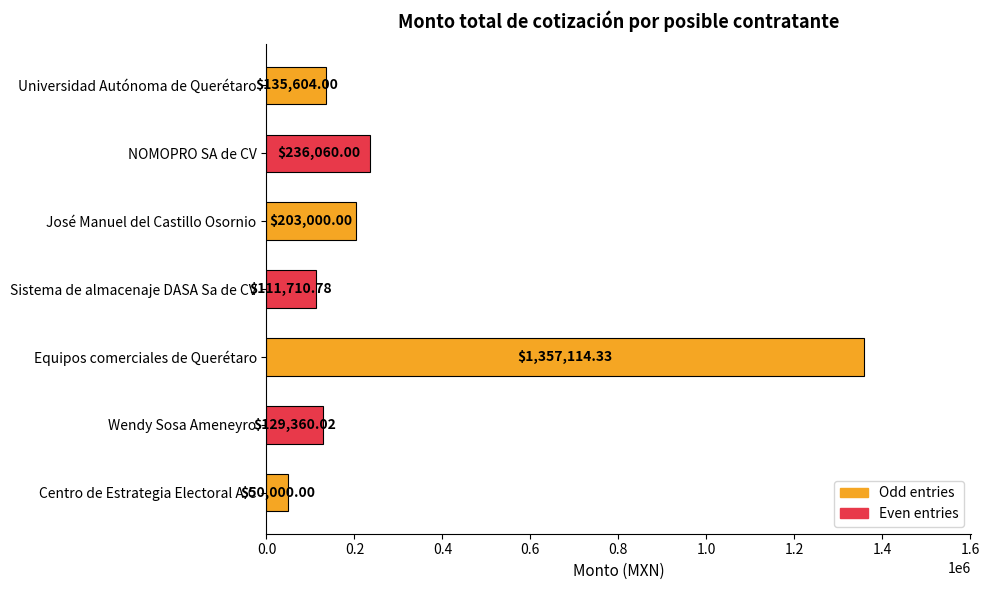

What is the label of the 1st bar from the top?

Universidad Autónoma de Querétaro